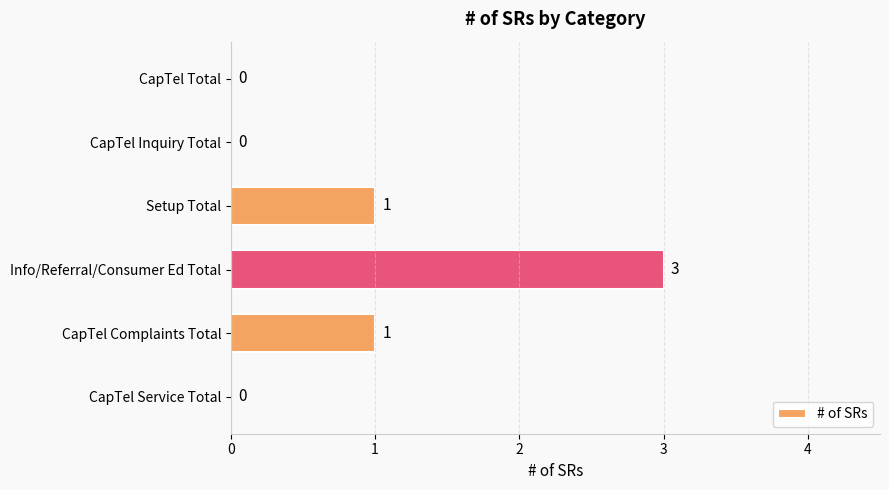

How many categories are shown in the chart?

6